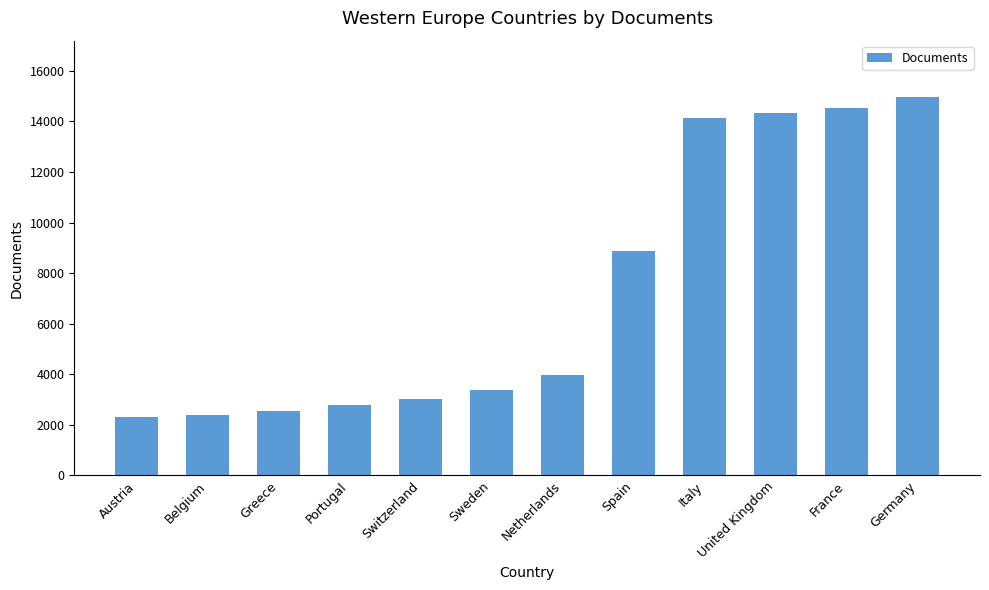

What is the label of the 7th bar from the left?

Netherlands